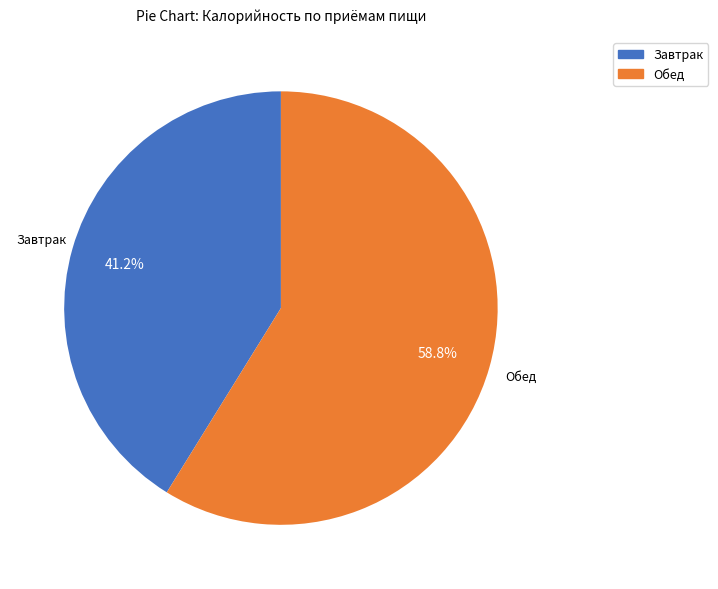

To the nearest percent, what portion does Завтрак represent?

41%